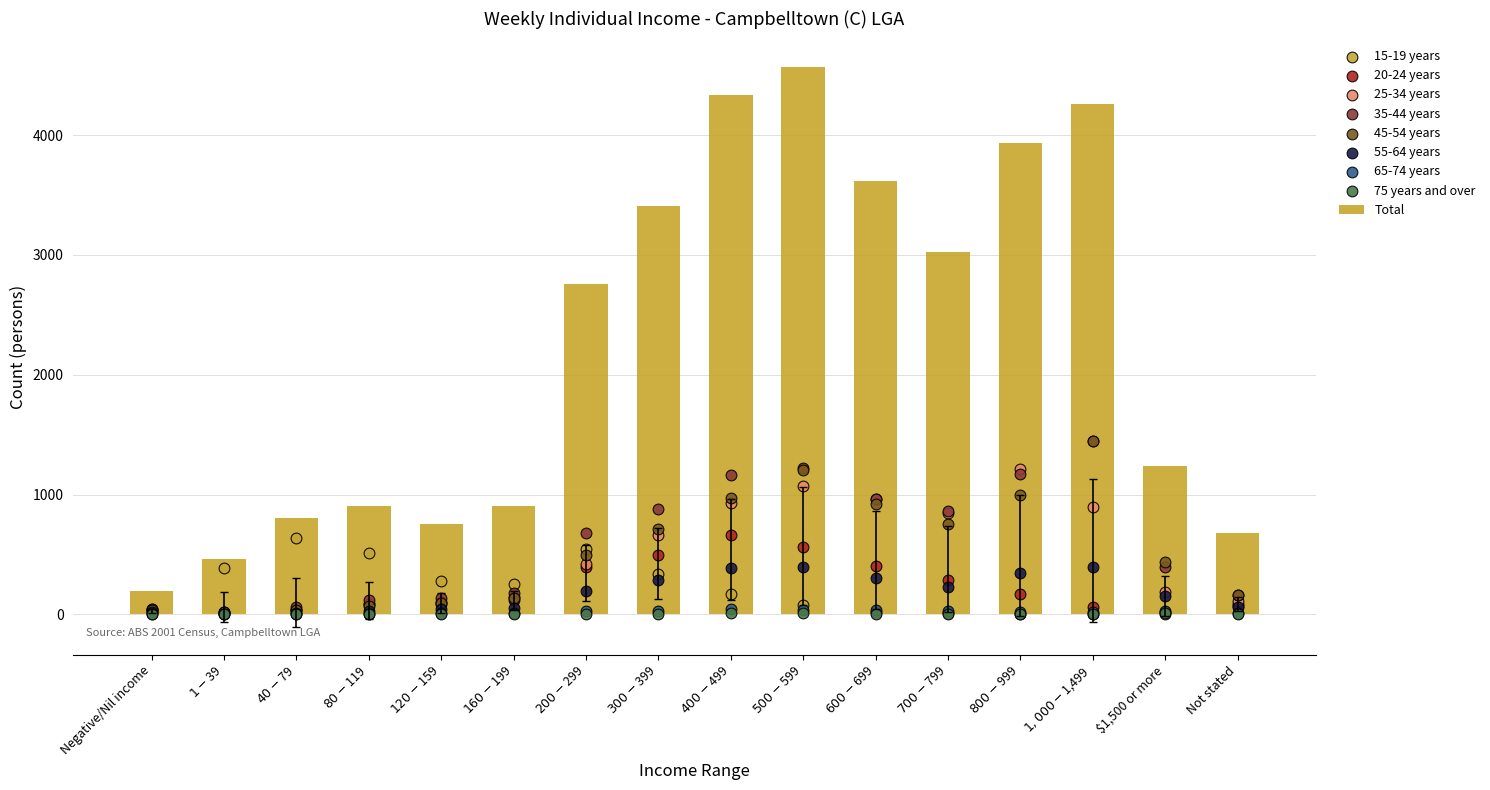

What is the change in value from $800-$999 to $1,500 or more?

-2694